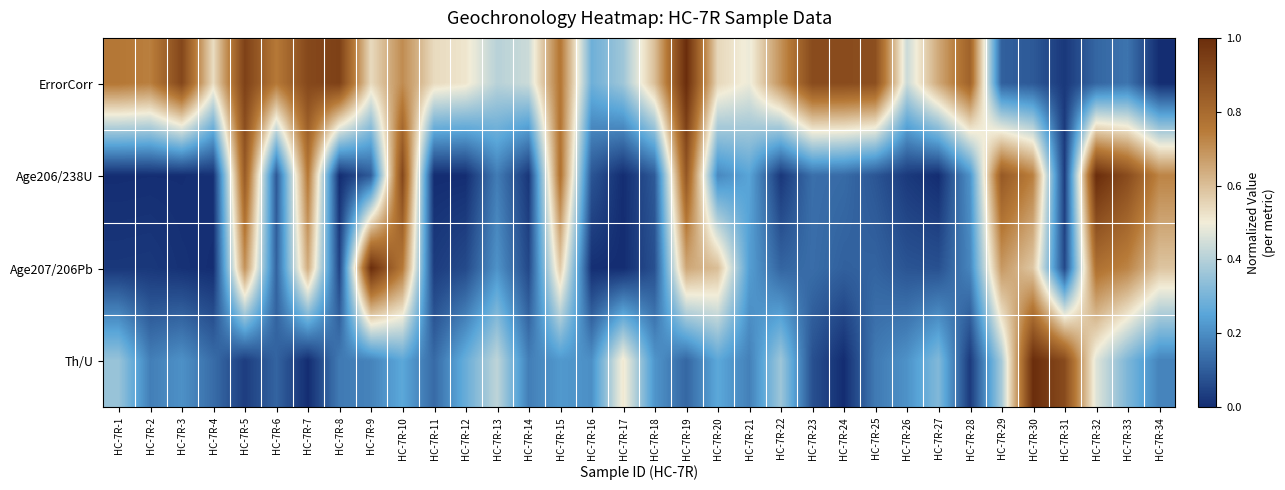

Between HC-7R-9 and HC-7R-18, which series saw the biggest shift?

Age207/206Pb